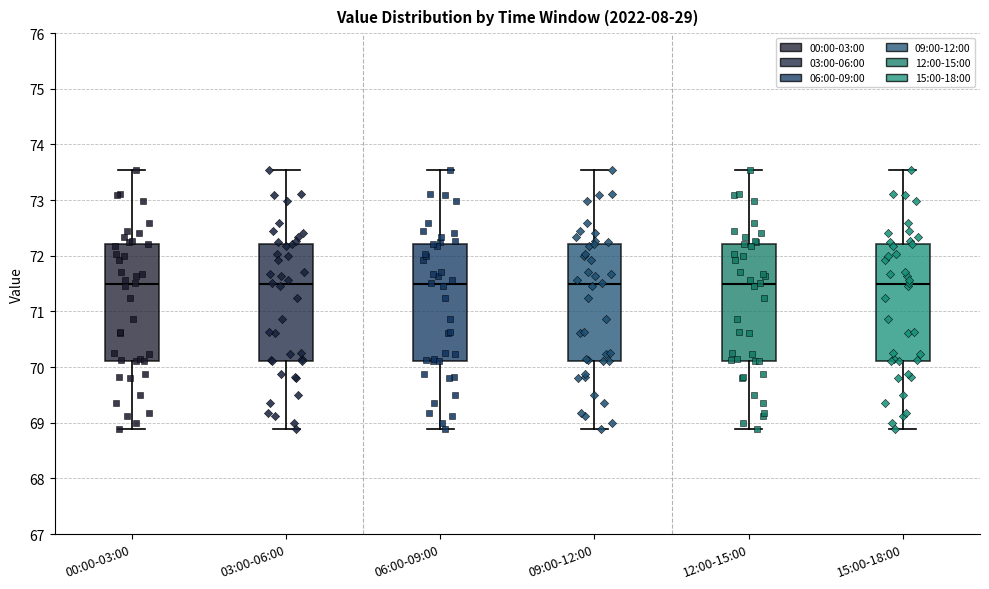

Where does the lower whisker of the box for 15:00-18:00 end on the y-axis? The values are not printed on the chart, so give them approximately, as read against the axis.

68.9